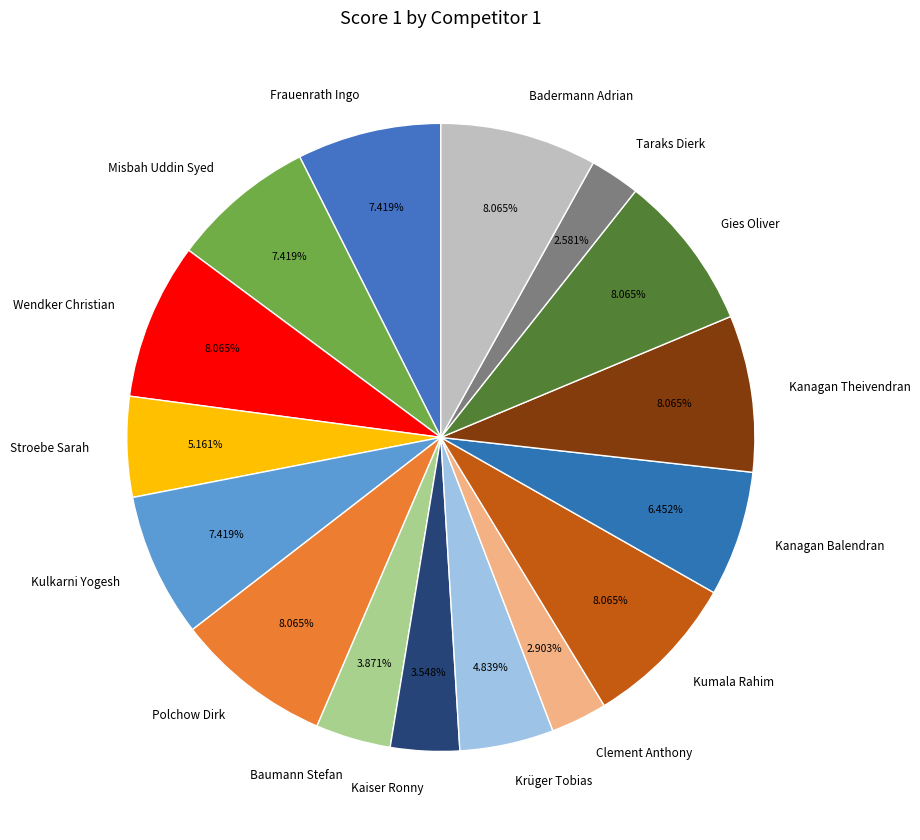

Do Clement Anthony and Kanagan Theivendran together represent more than half of the pie?

No